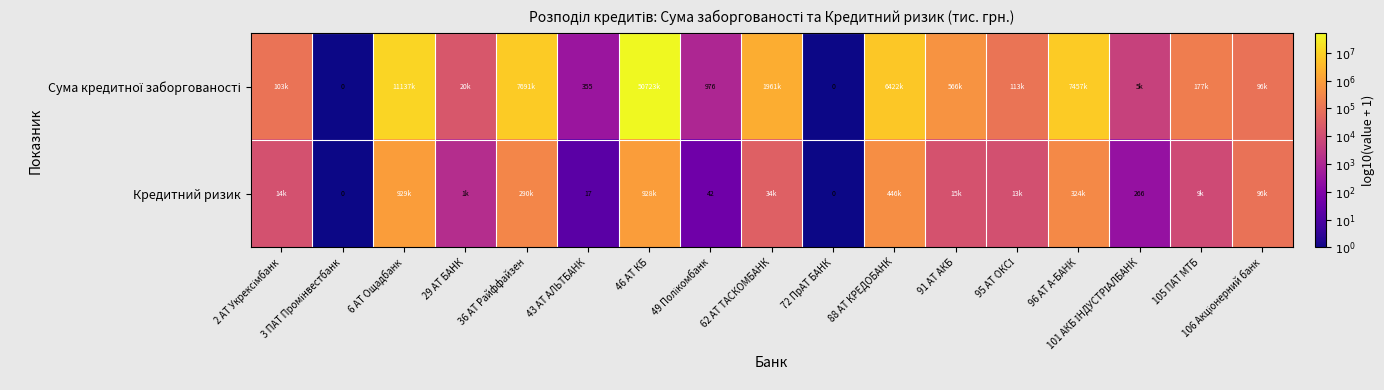

Between 91 АТ АКБ and 106 Акціонерний банк, which series saw the biggest shift?

Кредитний ризик